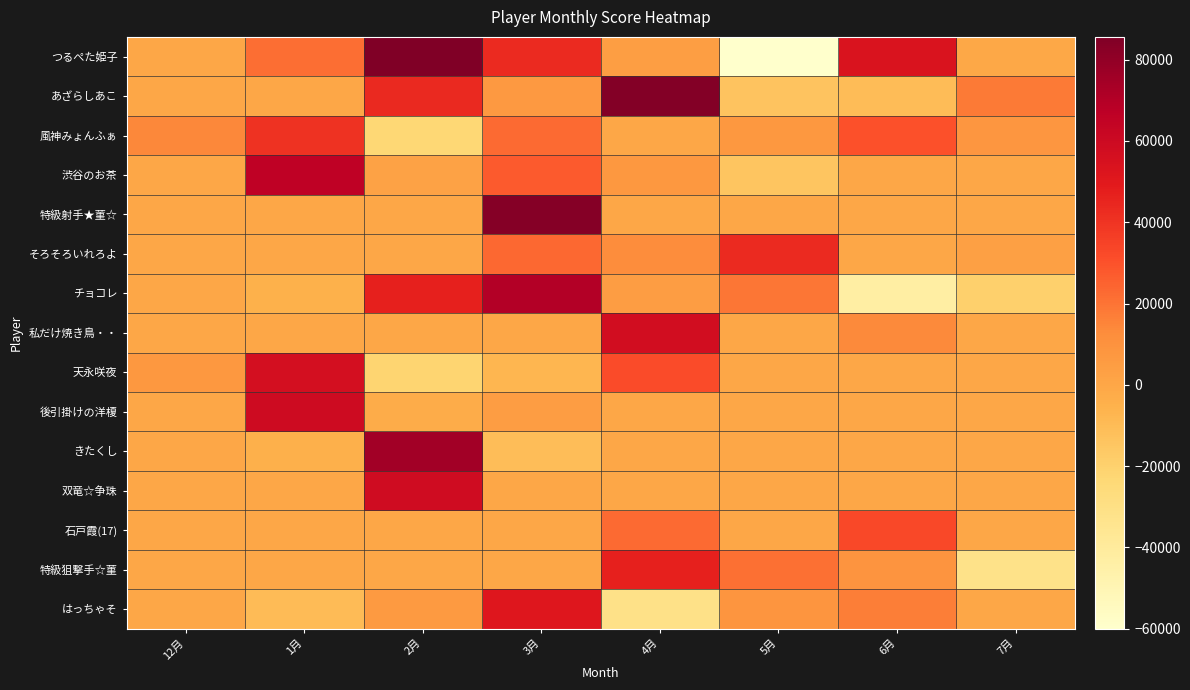

At which category does the chart reach its minimum across all series?

5月